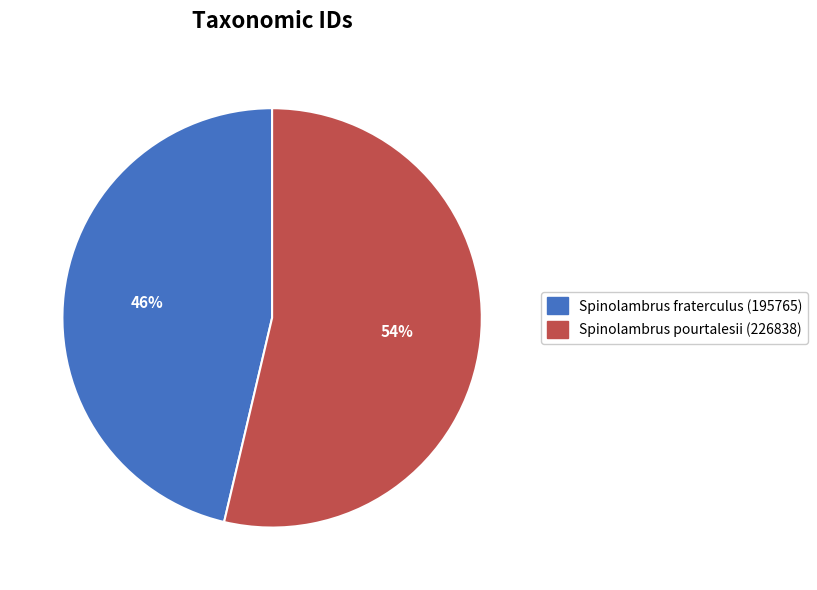

Count the number of slices in the pie.

2